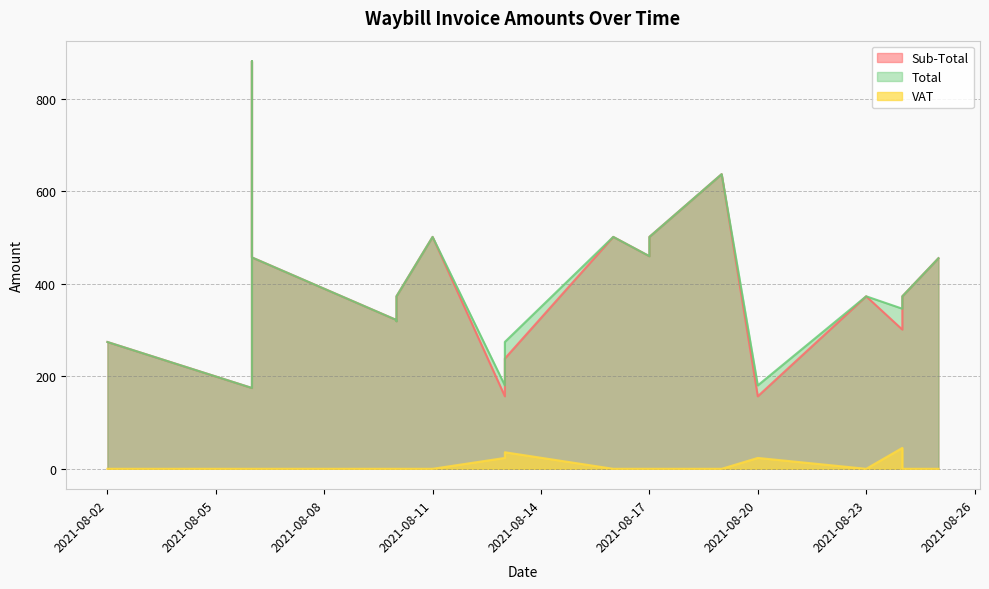

Which label corresponds to the smallest value in the chart?

2021-08-02